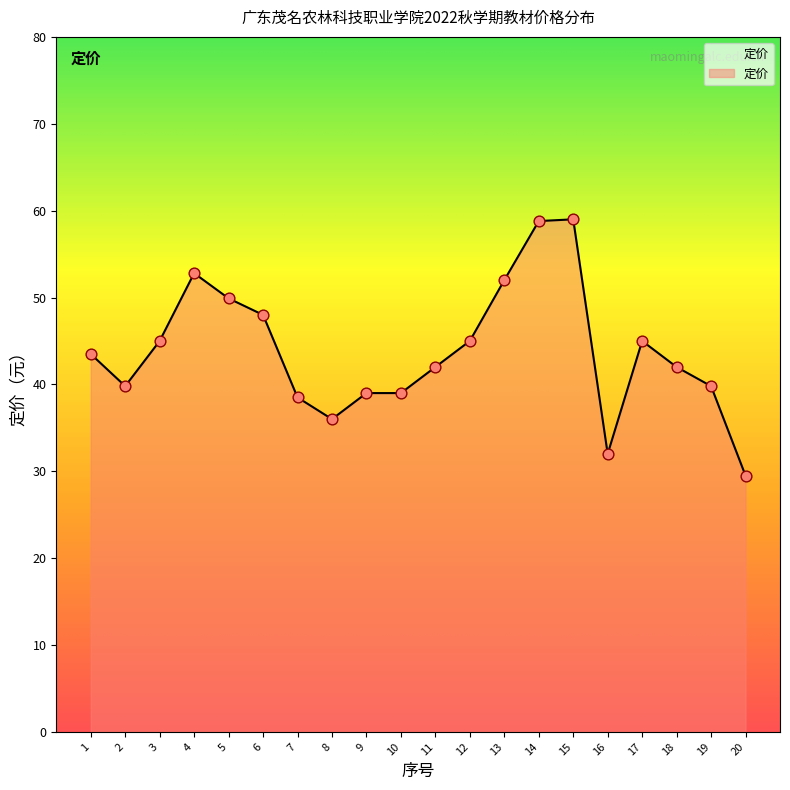

Approximately how many times larger is the value at 6 compared to 3?

1.1